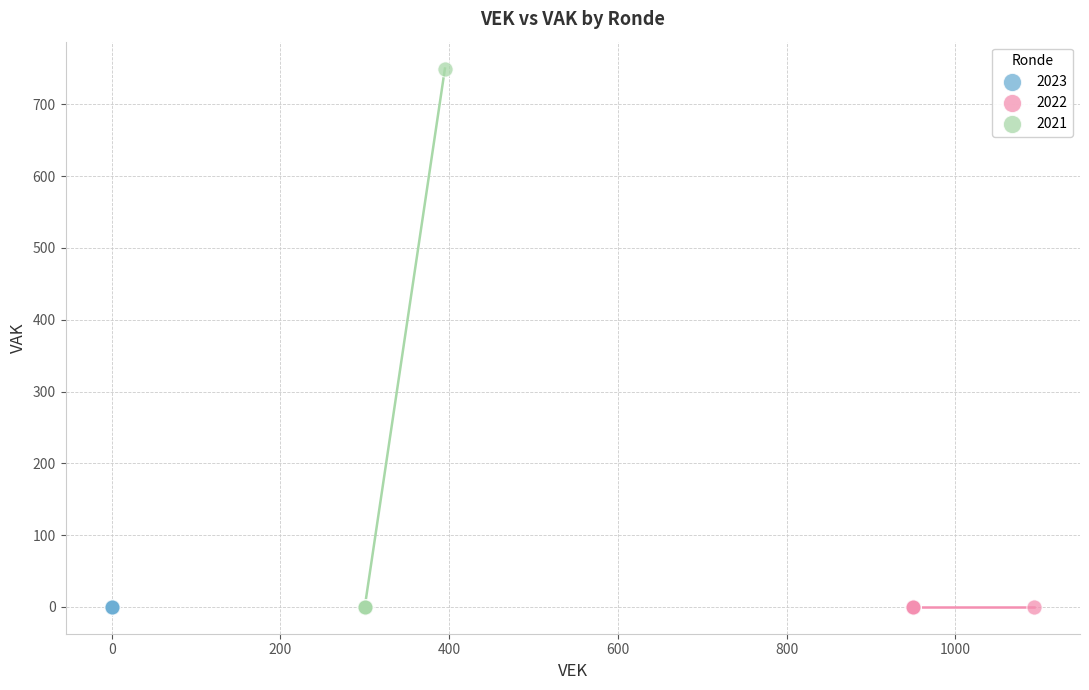

Which series contains the highest Y value?

2021